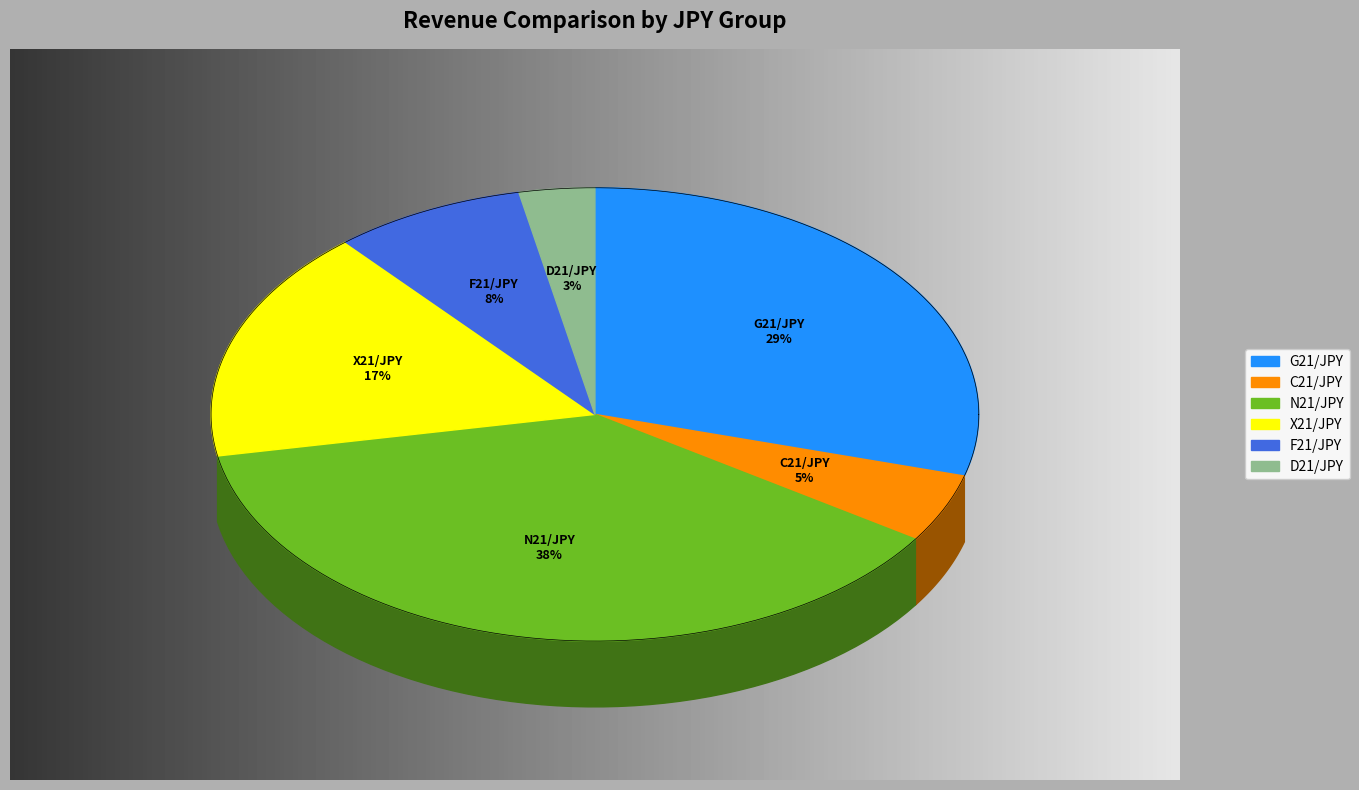

The X21/JPY slice represents 17% of the pie. True or false?

True